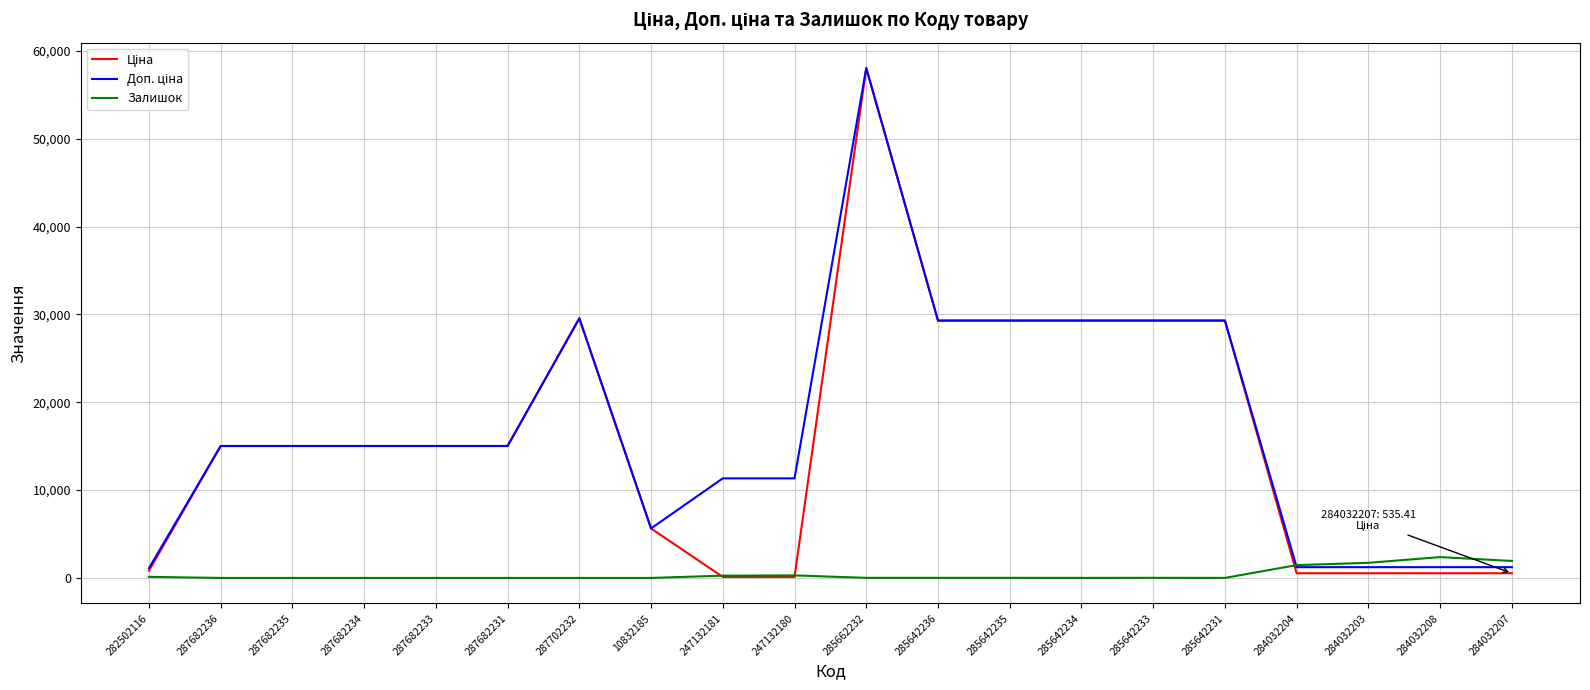

True or false: Залишок has a value of 1936.0 at 284032207.

True